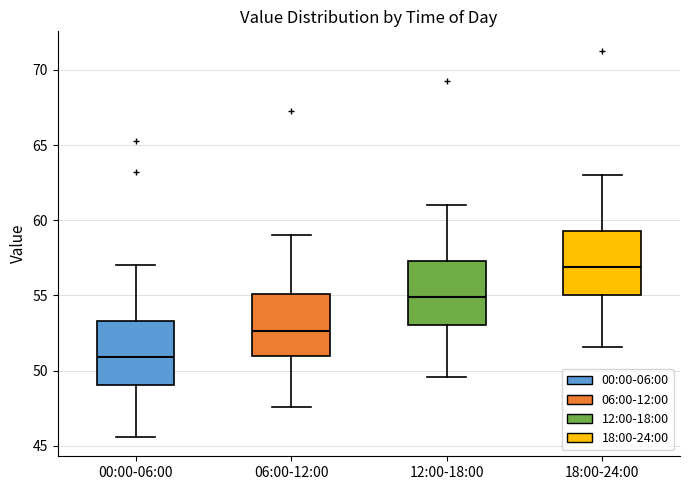

Which box's median line is the lowest?

00:00-06:00